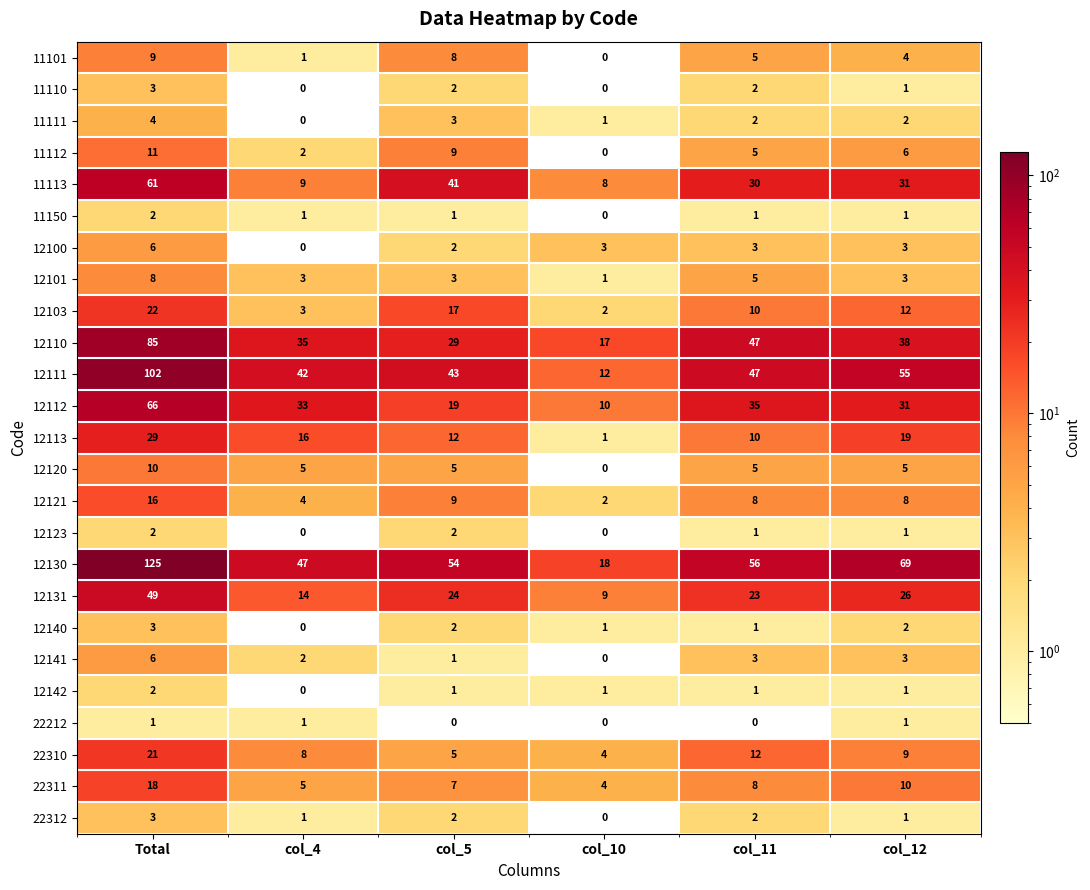

Between col_5 and col_11, which series saw the biggest shift?

12110